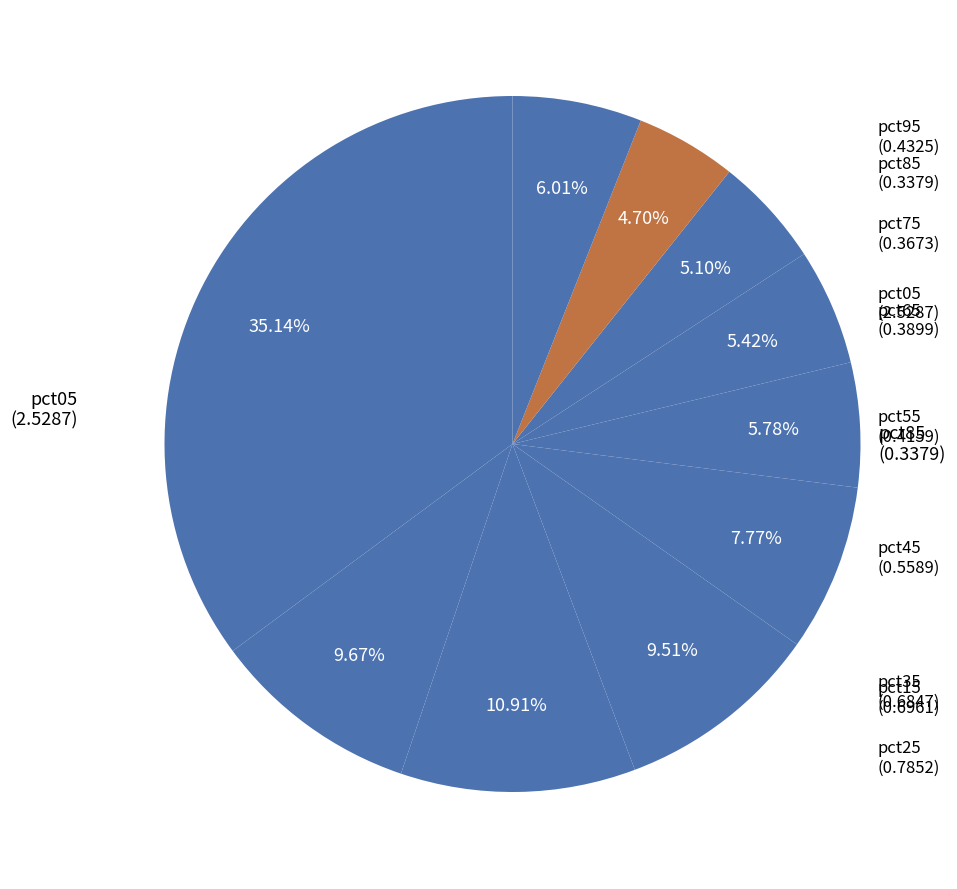

Is there any slice that represents more than half of the pie?

No